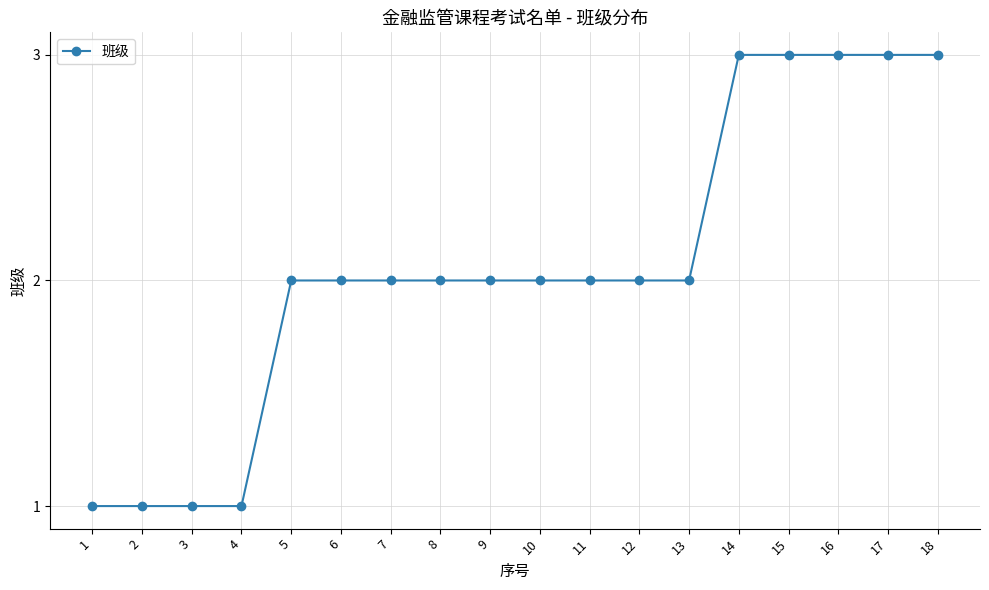

Reading right to left, extract all data points from this chart.

3	3	3	3	3	2	2	2	2	2	2	2	2	2	1	1	1	1